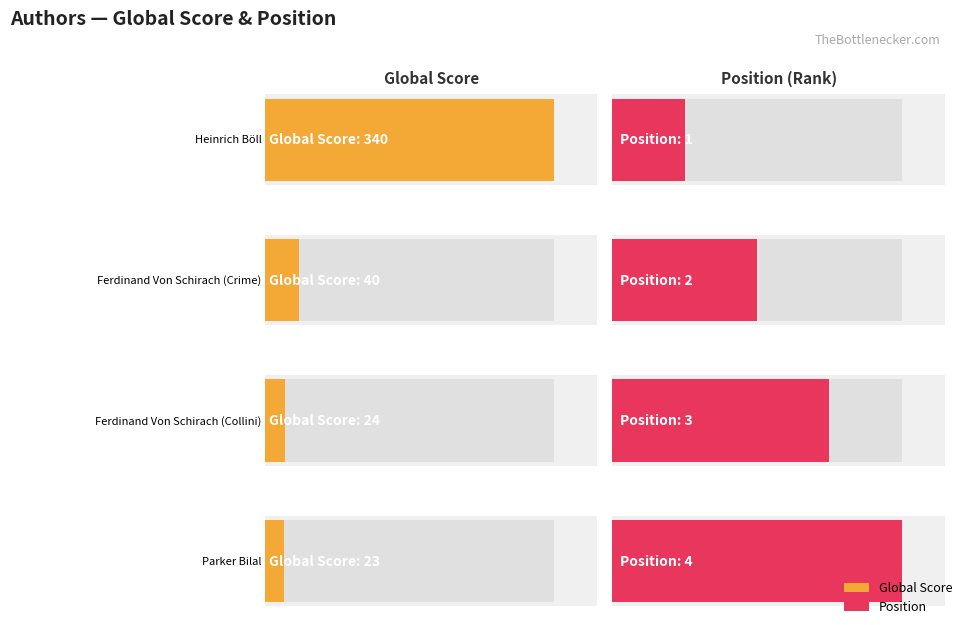

What is the total value across all series at Parker Bilal?

27